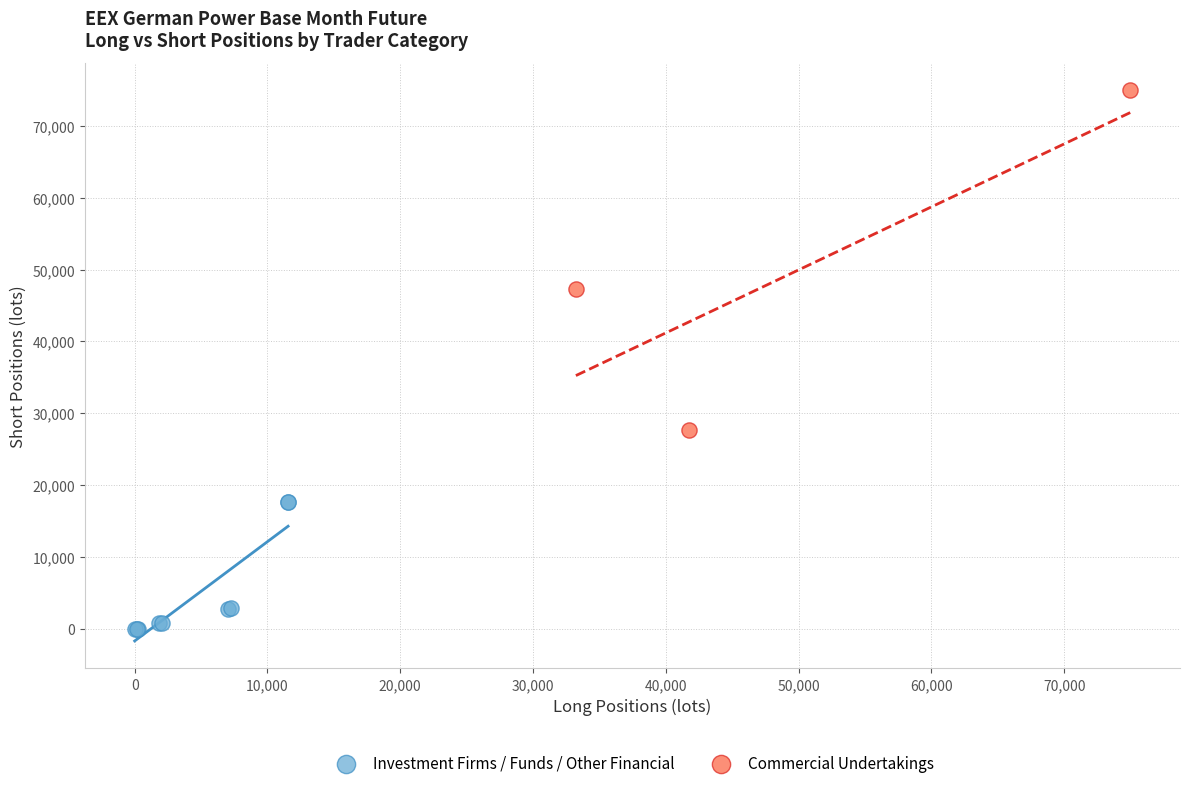

Which series has the widest spread of Y values?

Commercial Undertakings